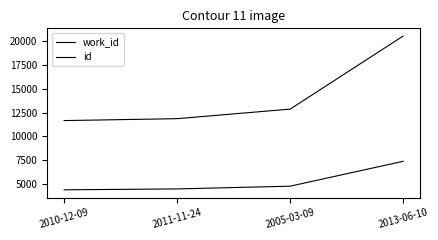

Is this an area chart (filled region under the line)?

No